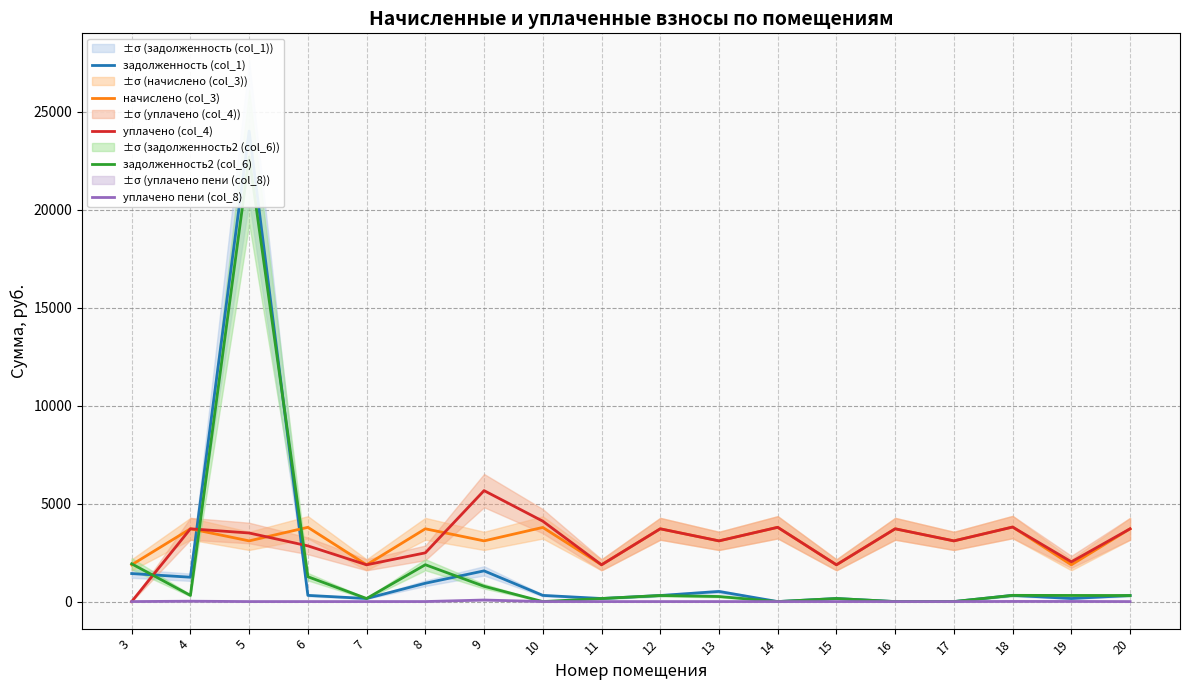

Which series ends up on top after the final intersection of уплачено (col_4) and задолженность (col_1)?

уплачено (col_4)